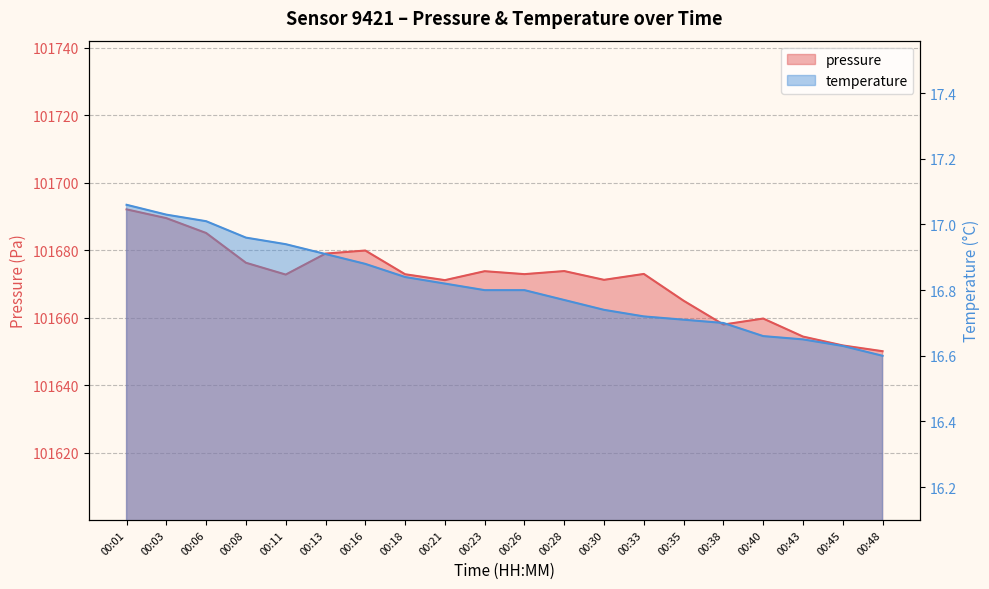

How many interior local valleys does the pressure series have?

5